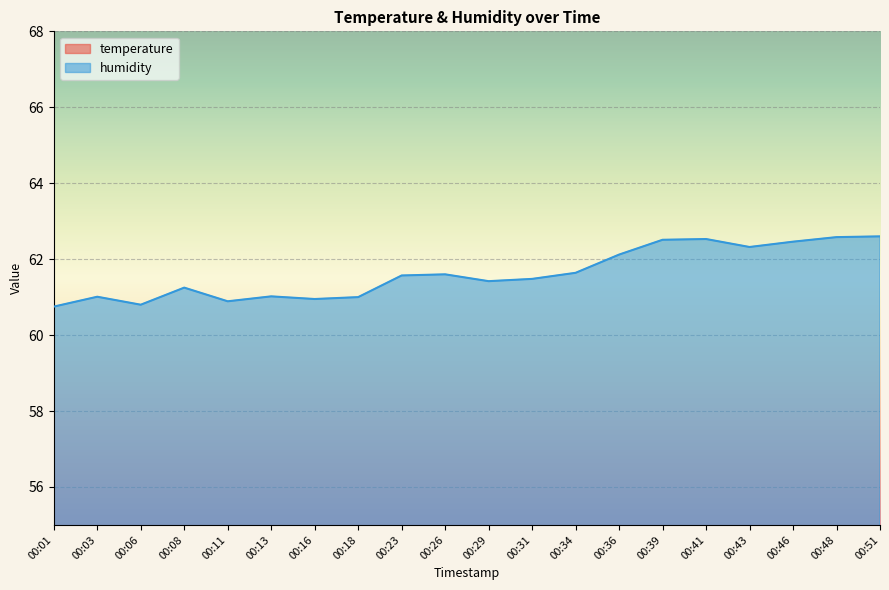

How many values in the humidity series exceed 61?

15